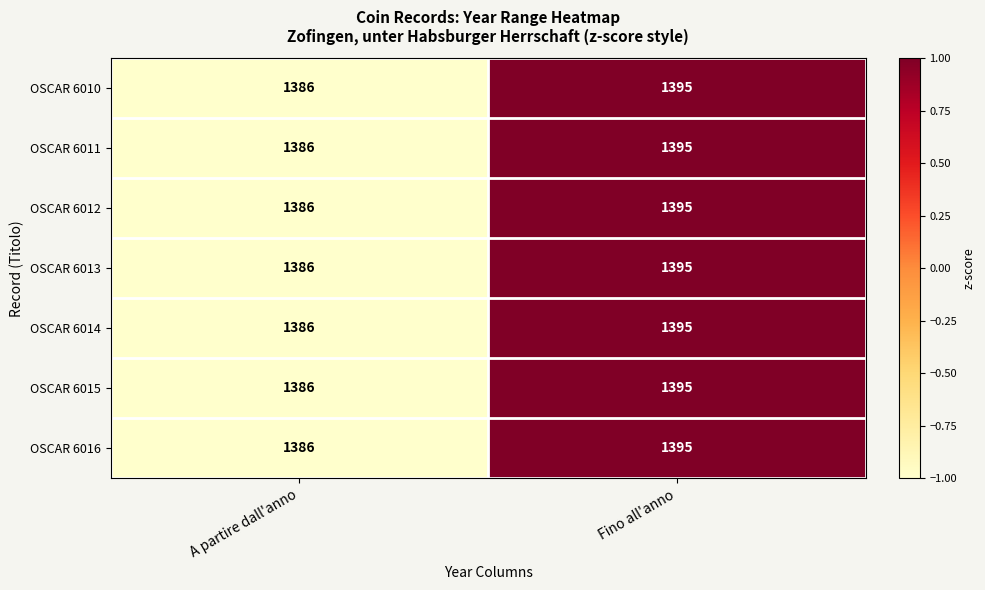

Is it true that OSCAR 6012 equals 695 at Fino all'anno?

False